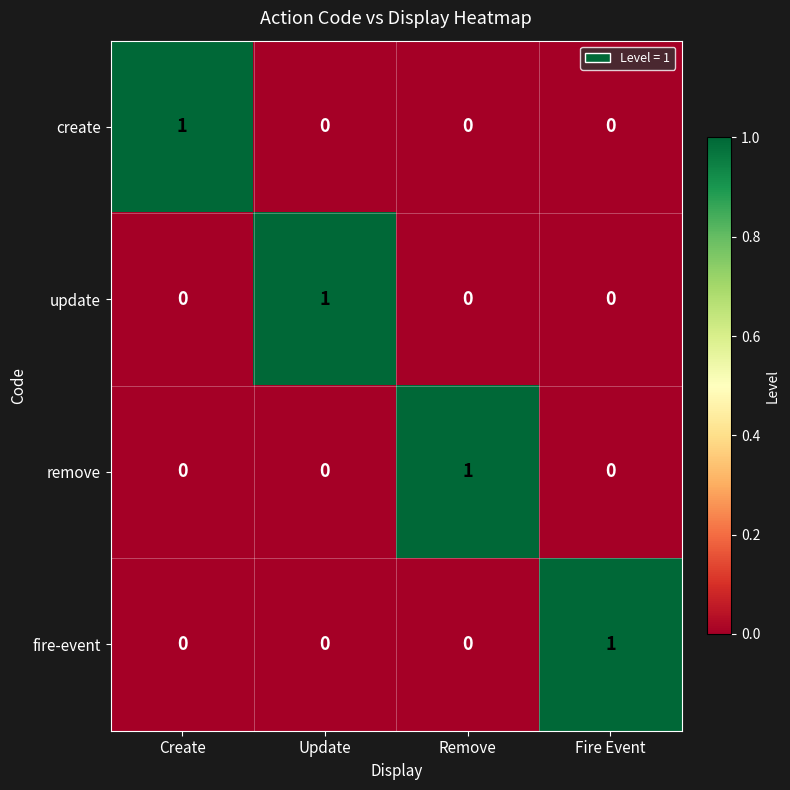

At which label does create reach its peak?

Create